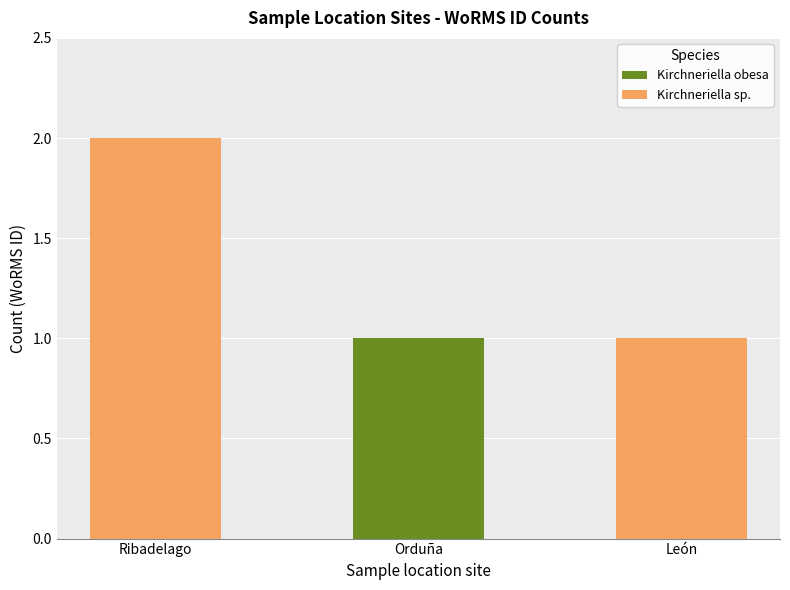

The value of Kirchneriella sp. at Orduña is 0. True or false?

True